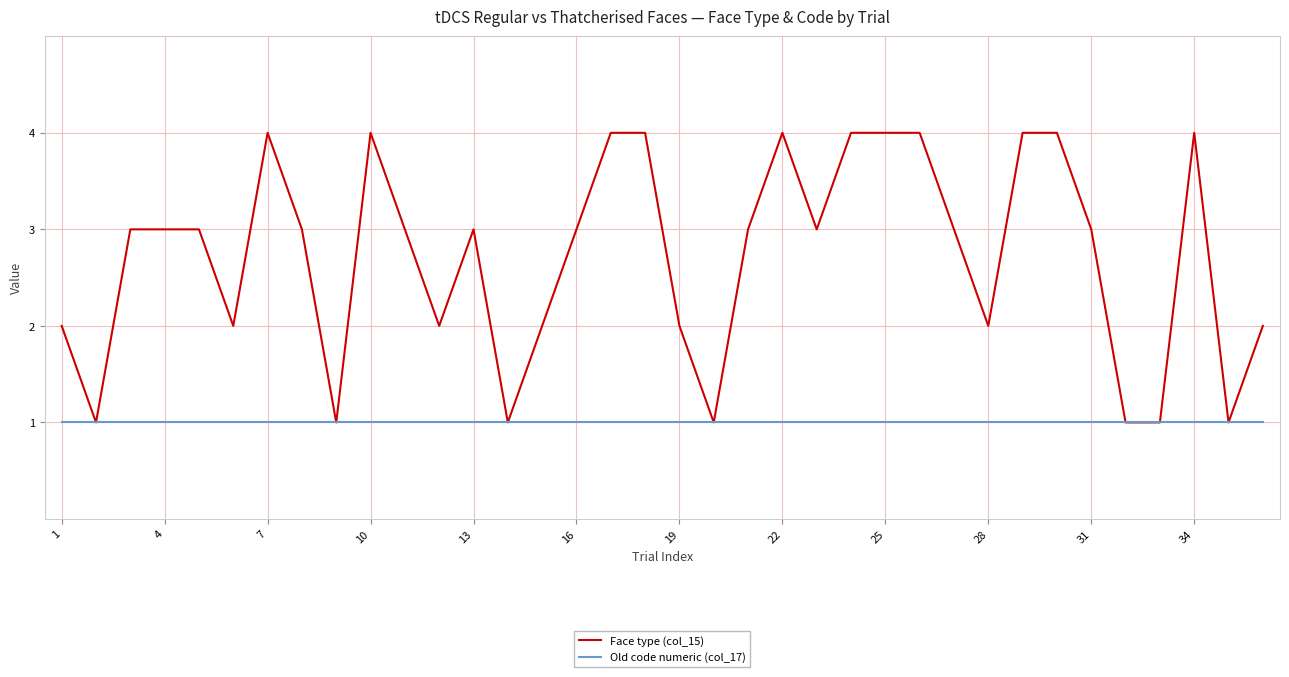

Which series has the widest spread of values?

Face type (col_15)